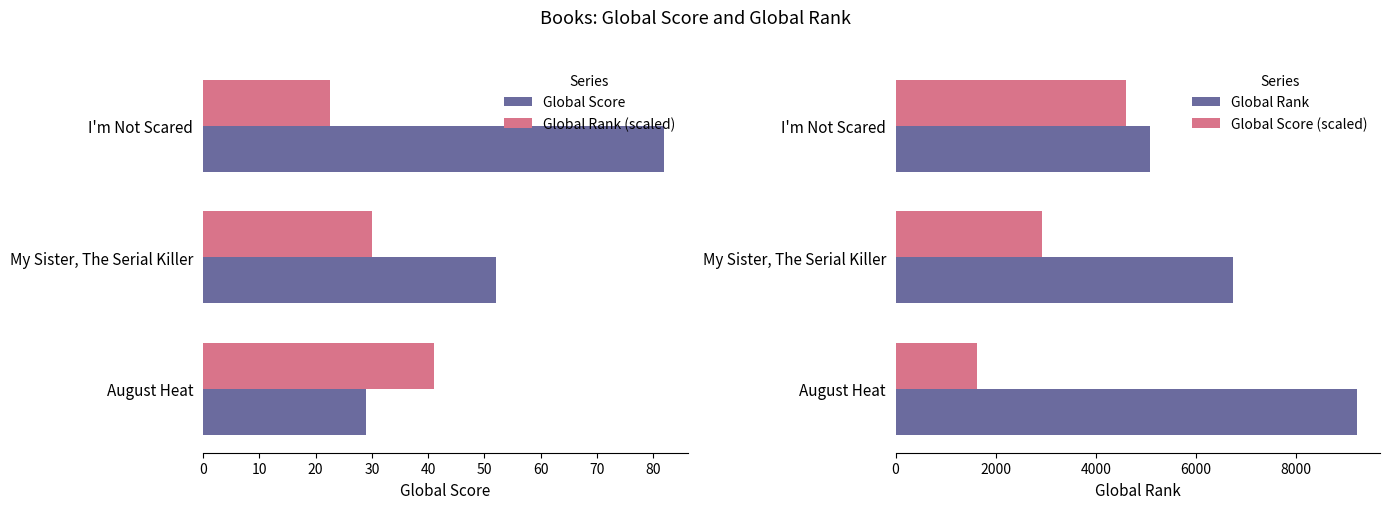

What is the difference between the Global Score (scaled) values at I'm Not Scared and August Heat?

2978.7